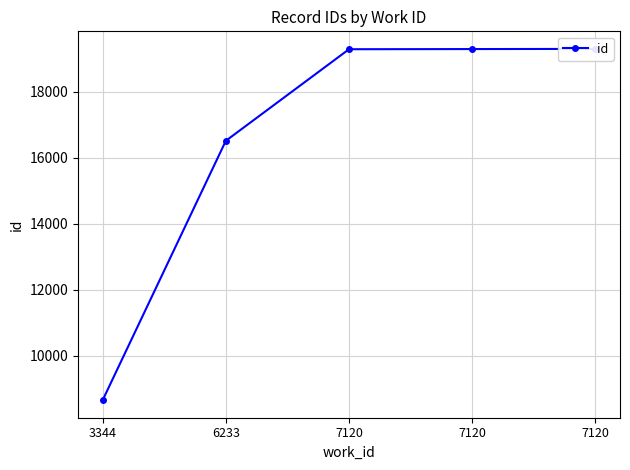

What is the ratio of the value at 7120 to the value at 7120?

1.0